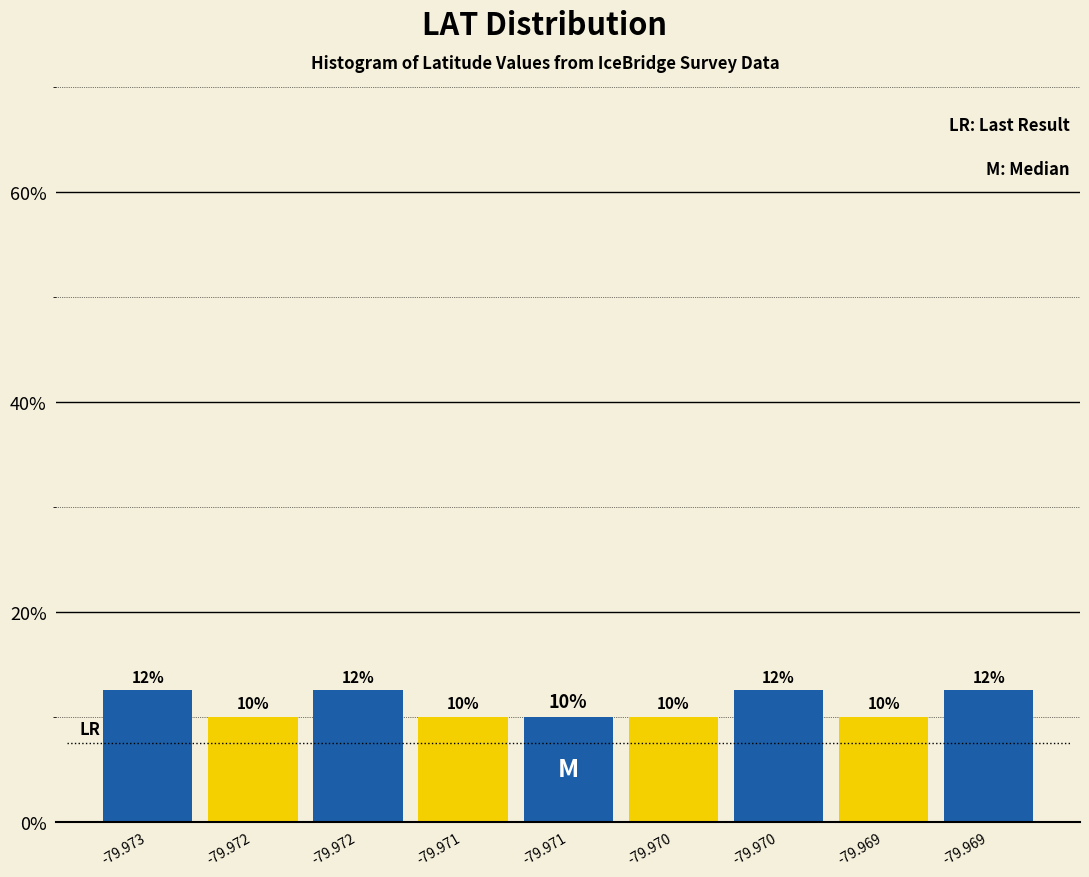

Are the bars horizontal?

No